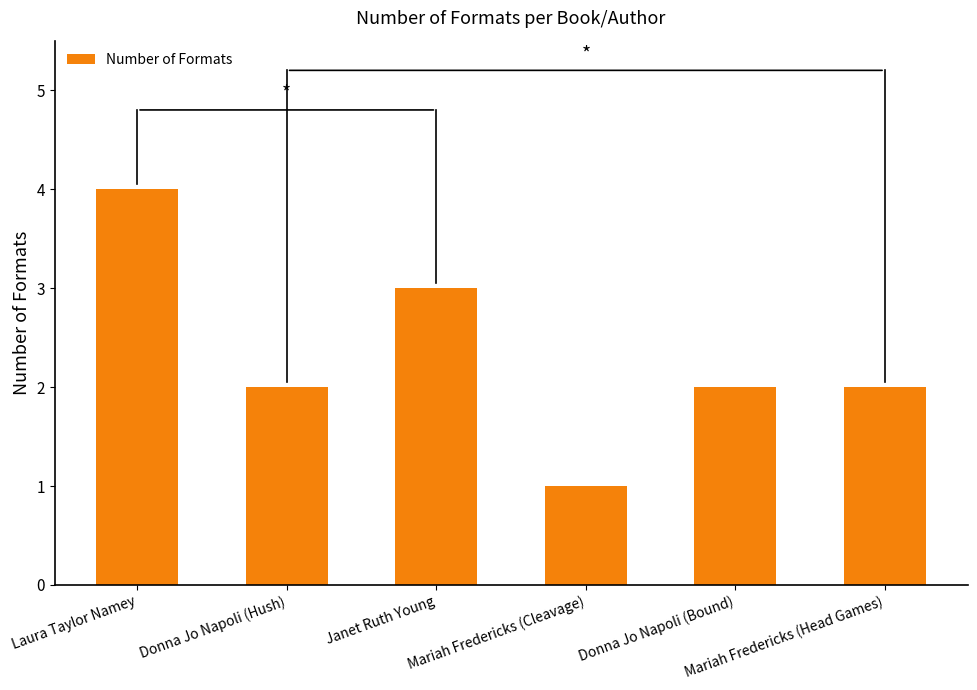

What is the greatest value displayed?

4